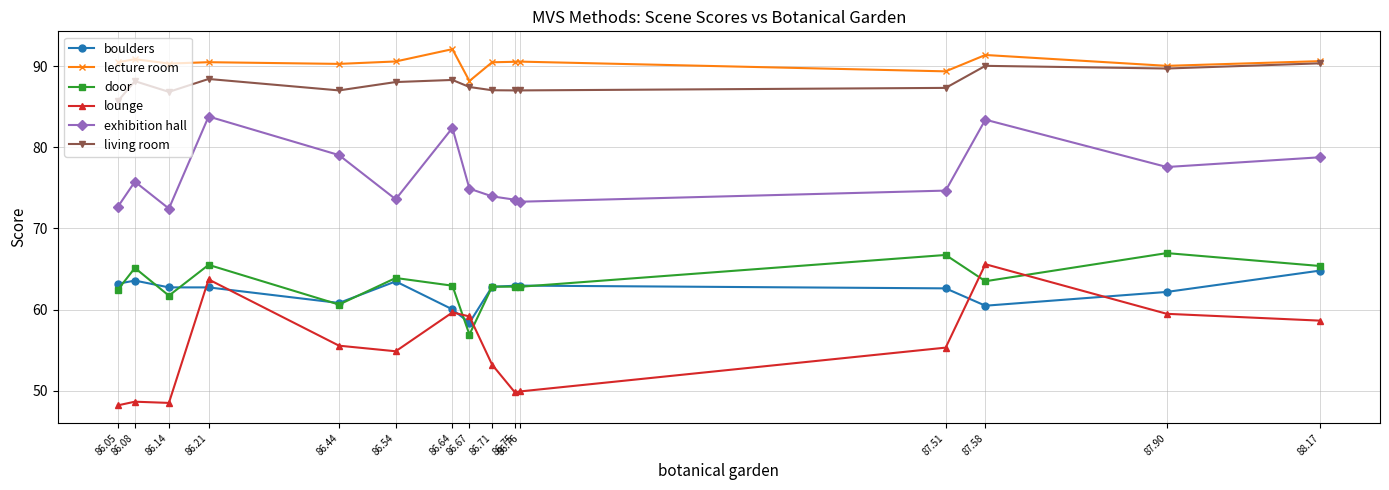

True or false: living room and exhibition hall cross at least once.

False